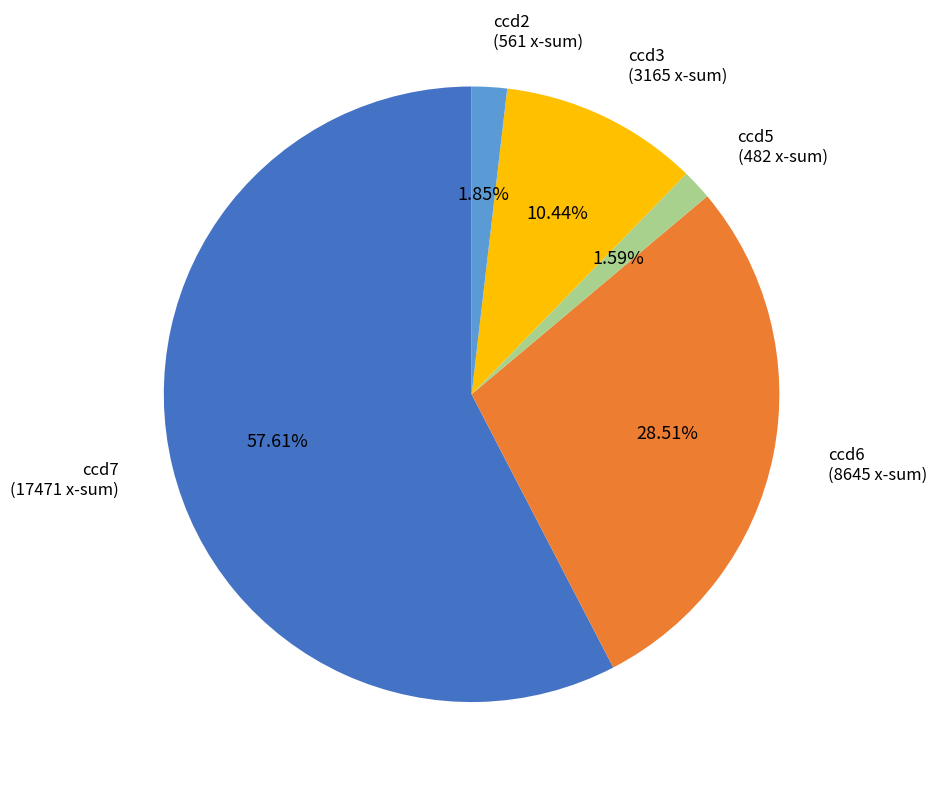

Is there a majority slice in this chart?

Yes